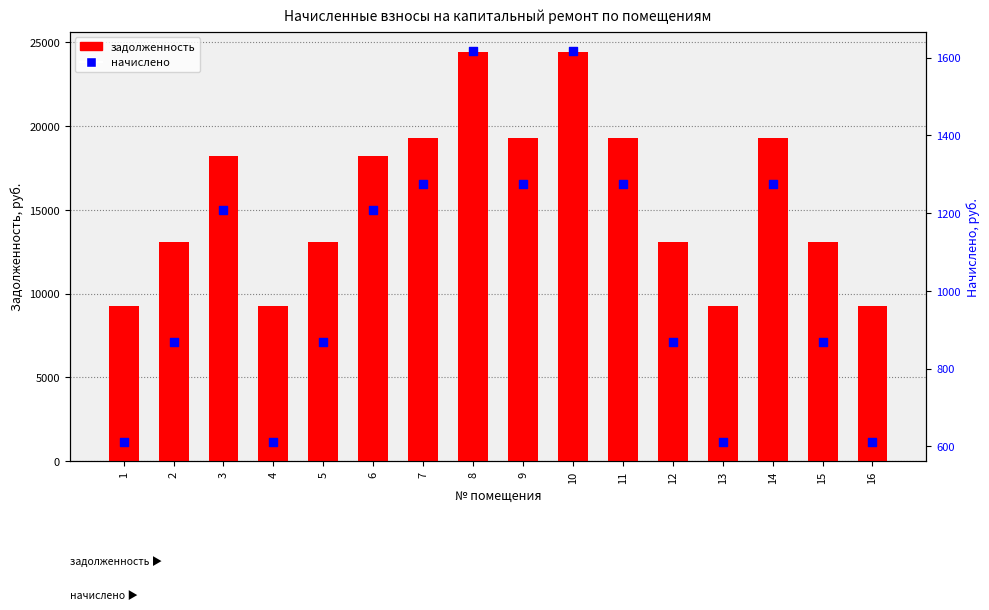

Which series has the widest spread of Y values?

задолженность